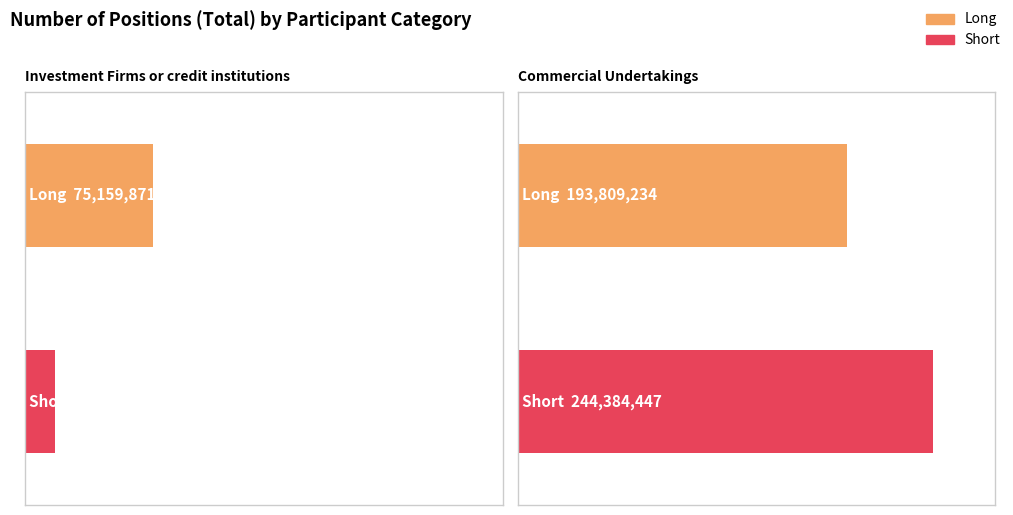

The Long series shows 193809234 at Commercial Undertakings. True or false?

True